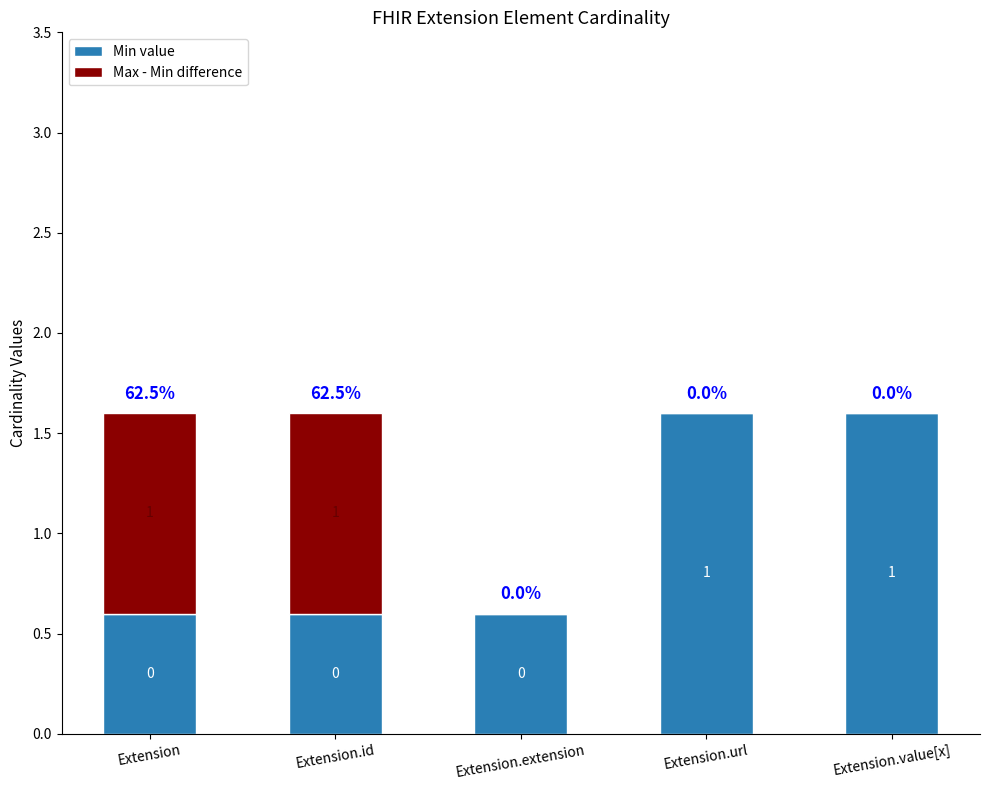

The Min value series shows 0.8 at Extension.extension. True or false?

False